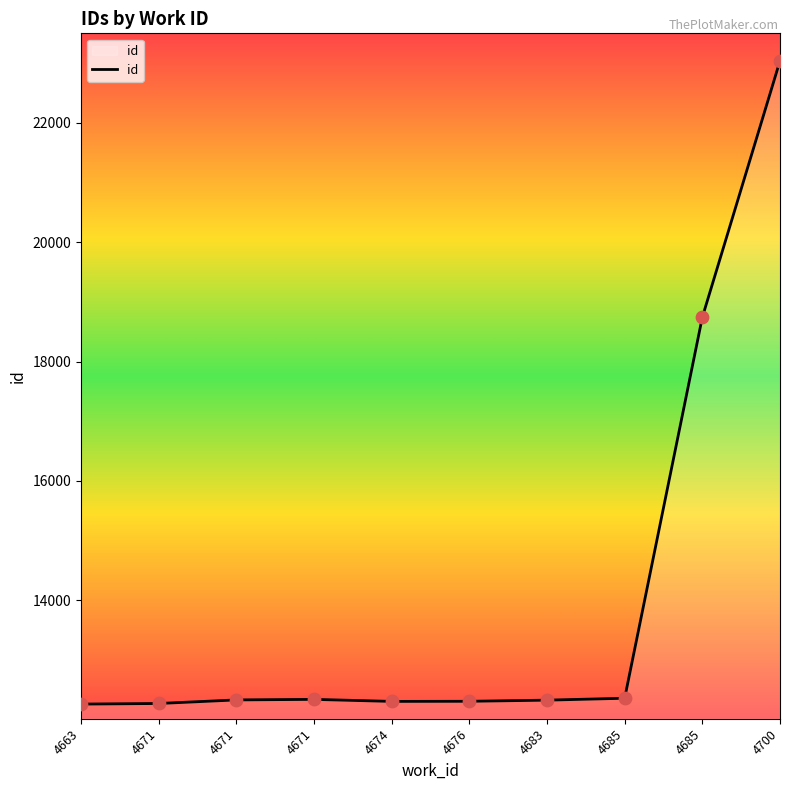

What is the change in value from 4671 to 4674?

-25